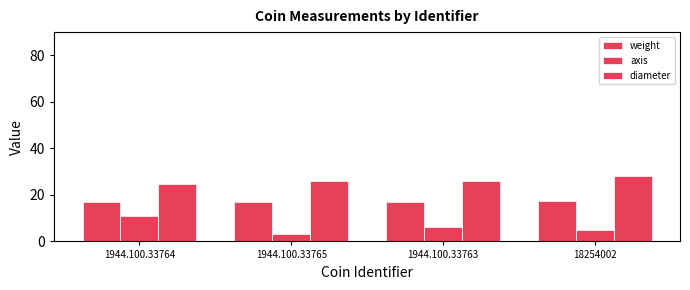

Are the bars grouped side by side (vs. stacked)?

Yes